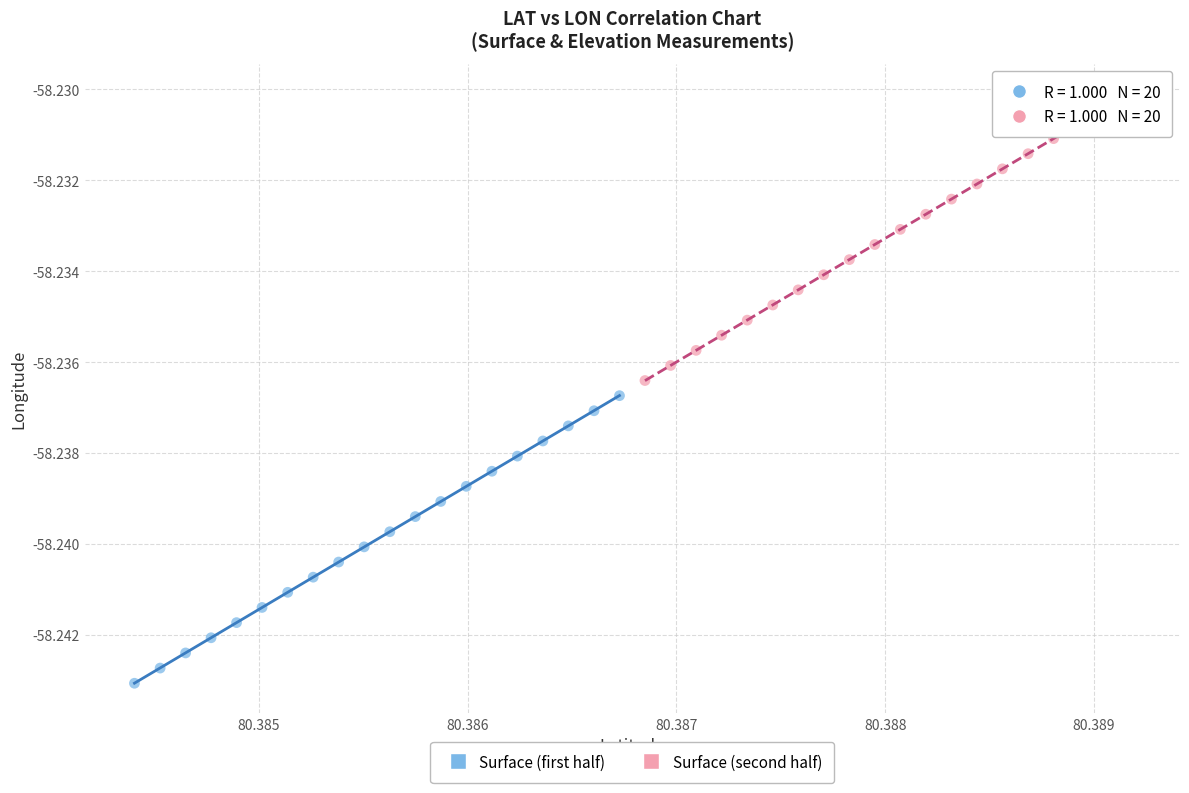

Which series reaches the maximum Y coordinate?

Surface (second half)